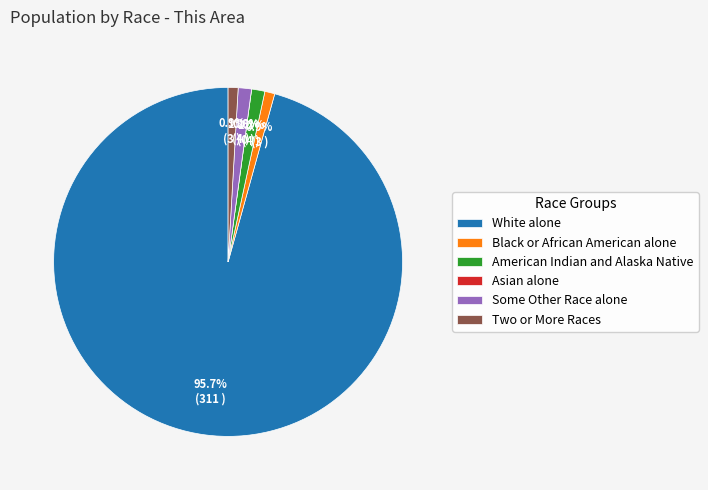

To the nearest percent, what is the difference between the largest and smallest slice percentages?

96%